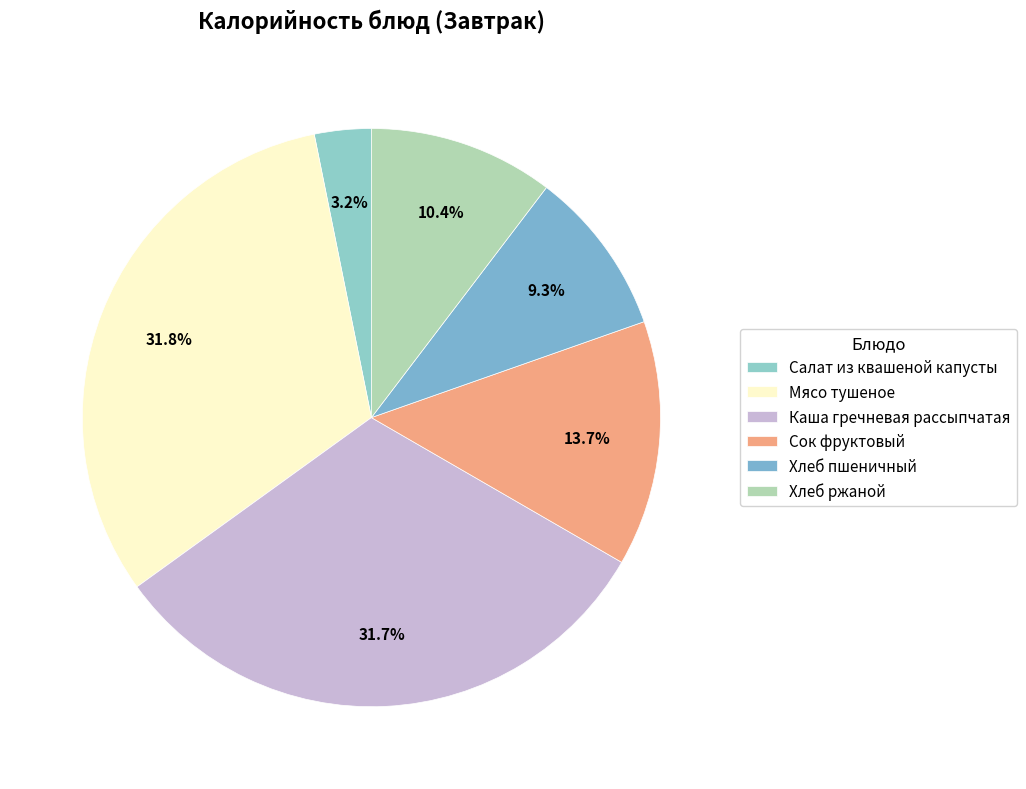

To the nearest percent, what is the difference between the Мясо тушеное and Салат из квашеной капусты slice percentages?

29%